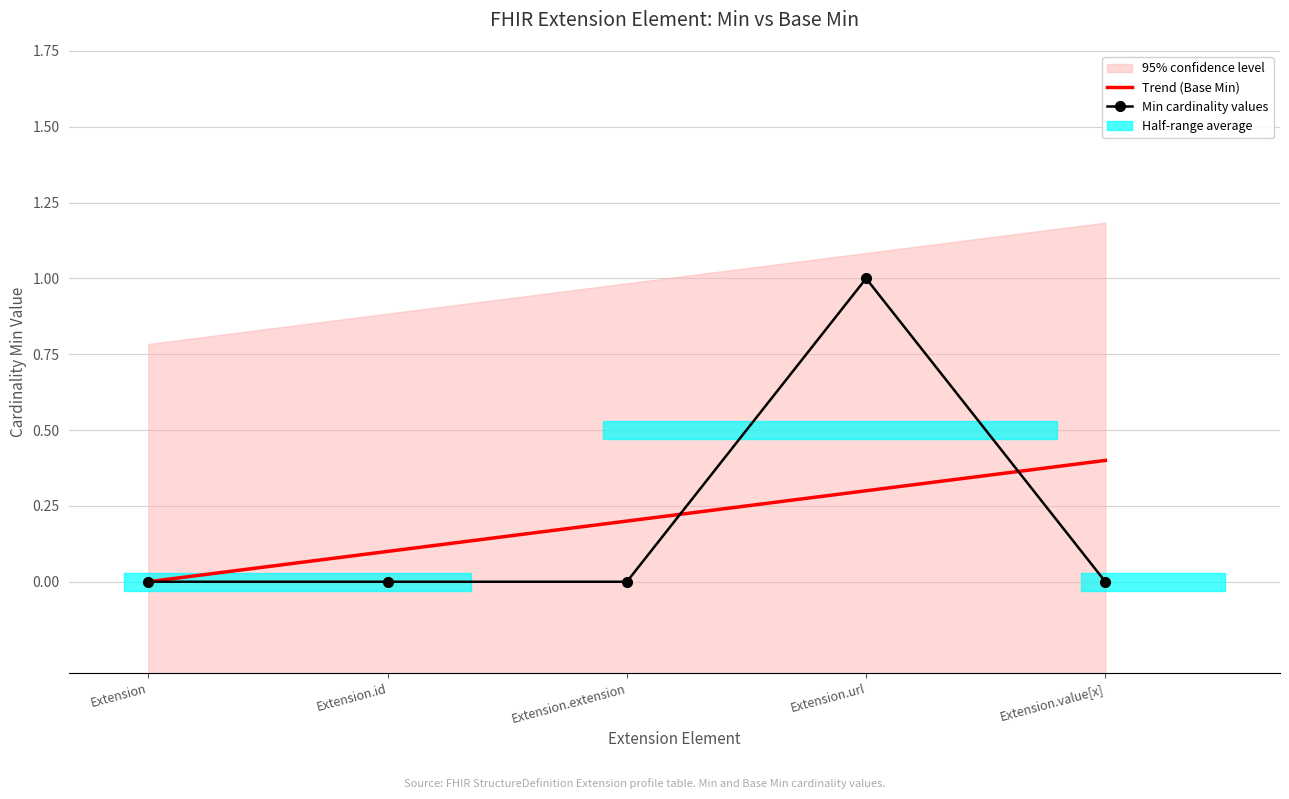

Reading left to right, what are all the values shown in this chart?

Trend (Base Min): Extension=0.0	Extension.id=0.1	Extension.extension=0.2	Extension.url=0.3	Extension.value[x]=0.4
Min cardinality values: Extension=0.0	Extension.id=0.0	Extension.extension=0.0	Extension.url=1.0	Extension.value[x]=0.0